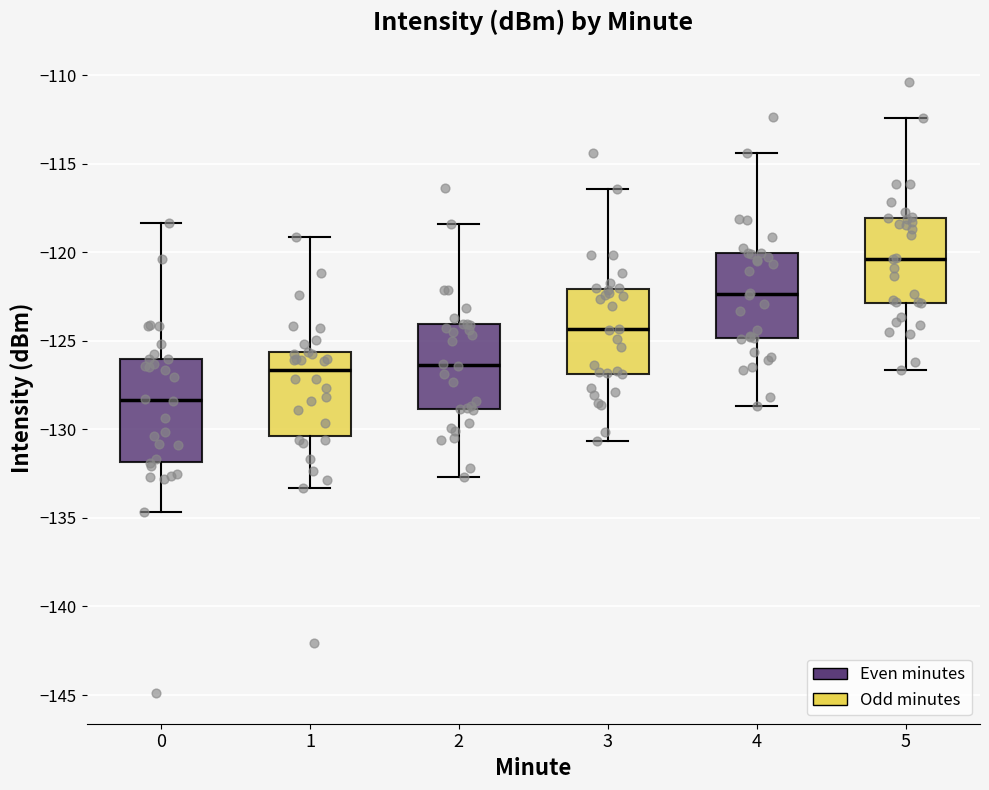

Reading left to right, transcribe this box plot: for each box, give where its median line is, the range the box spans, and where its two whiskers end, as read against the y-axis. The values are not printed on the chart, so give them approximately, as read against the axis.

0: median -128.5, box -132.0 to -126.0, whiskers -134.5 to -118.5
1: median -126.5, box -130.5 to -125.5, whiskers -133.5 to -119.0
2: median -126.5, box -129.0 to -124.0, whiskers -132.5 to -118.5
3: median -124.5, box -127.0 to -122.0, whiskers -130.5 to -116.5
4: median -122.5, box -125.0 to -120.0, whiskers -128.5 to -114.5
5: median -120.5, box -123.0 to -118.0, whiskers -126.5 to -112.5